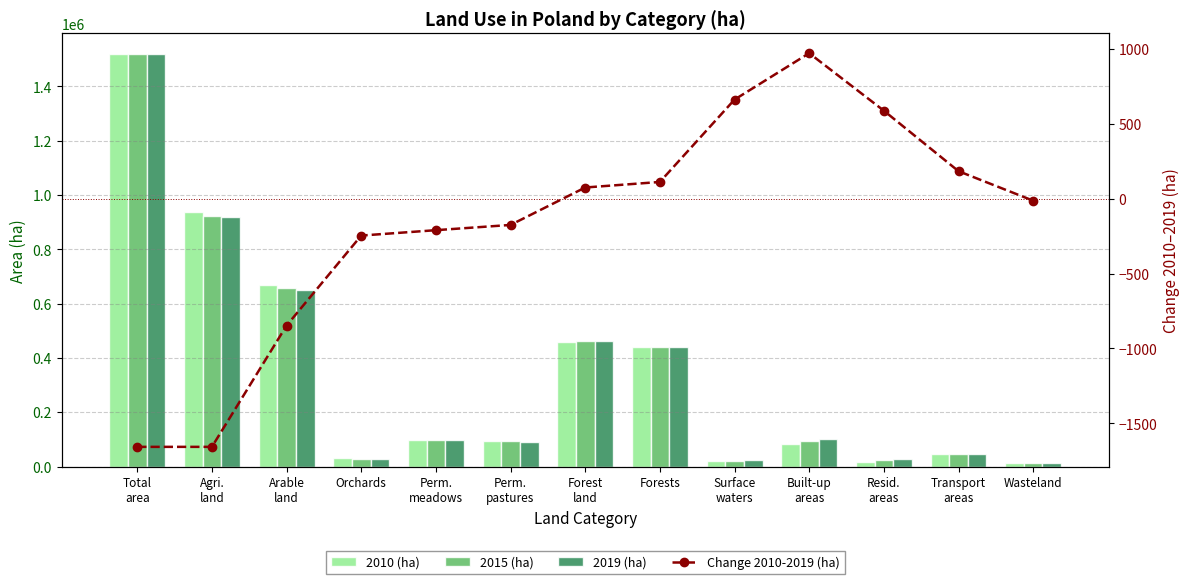

What value does the Change 2010-2019 (ha) series have at Built-up
areas?

972